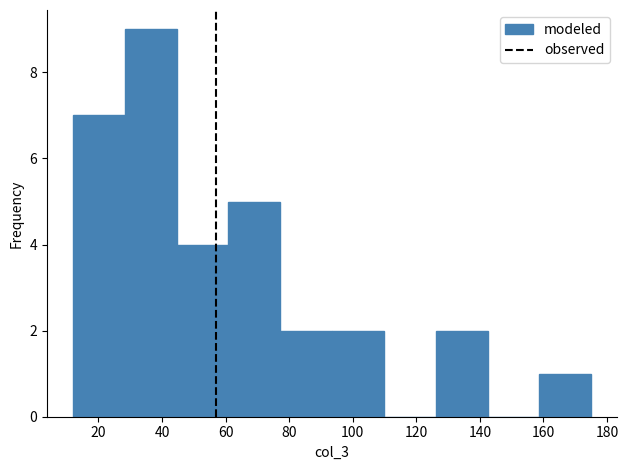

Reading left to right, transcribe this chart: for each bar, give the range it covers on the x-axis and its height. Neither the bar edges nor the heights are printed on the chart, so give them approximately, as read against the axes.

12 to 28: 7
28 to 44: 9
44 to 60: 4
60 to 78: 5
78 to 94: 2
94 to 110: 2
110 to 126: 0
126 to 142: 2
142 to 158: 0
158 to 176: 1